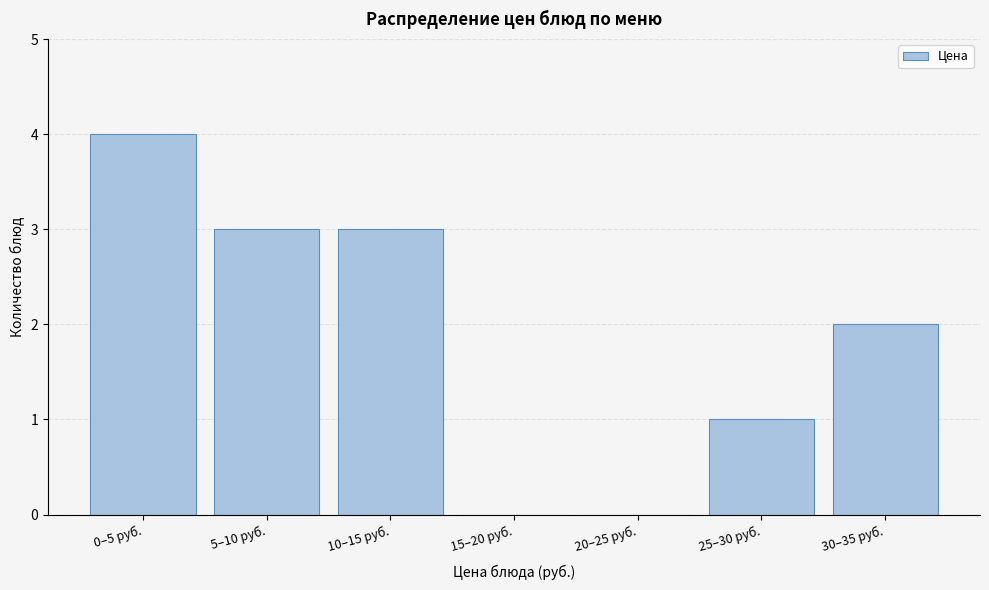

Reading right to left, extract all data points from this chart.

30–35 руб.=2	25–30 руб.=1	20–25 руб.=0	15–20 руб.=0	10–15 руб.=3	5–10 руб.=3	0–5 руб.=4